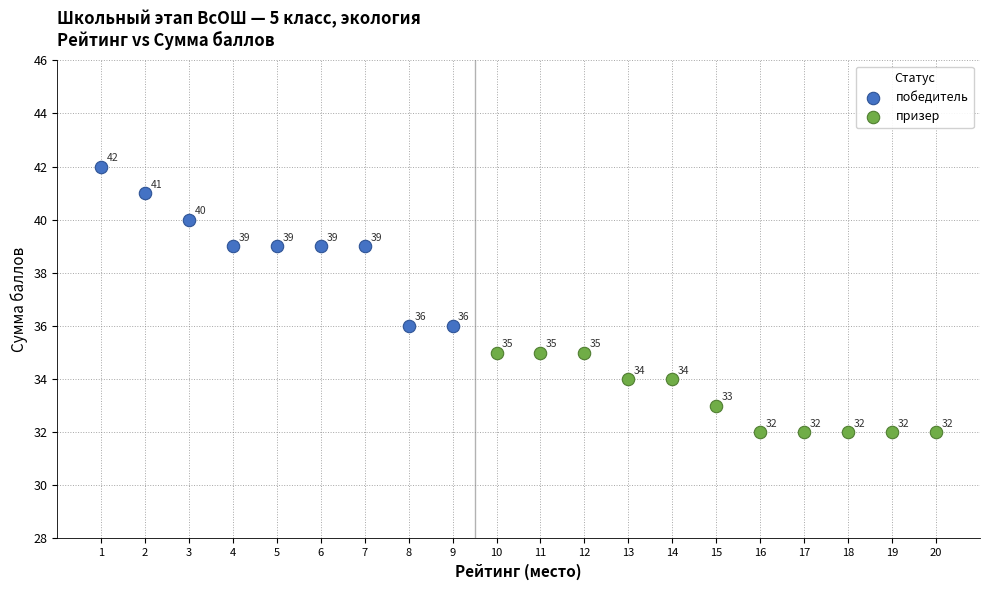

What are all the series names shown in the legend?

победитель, призер